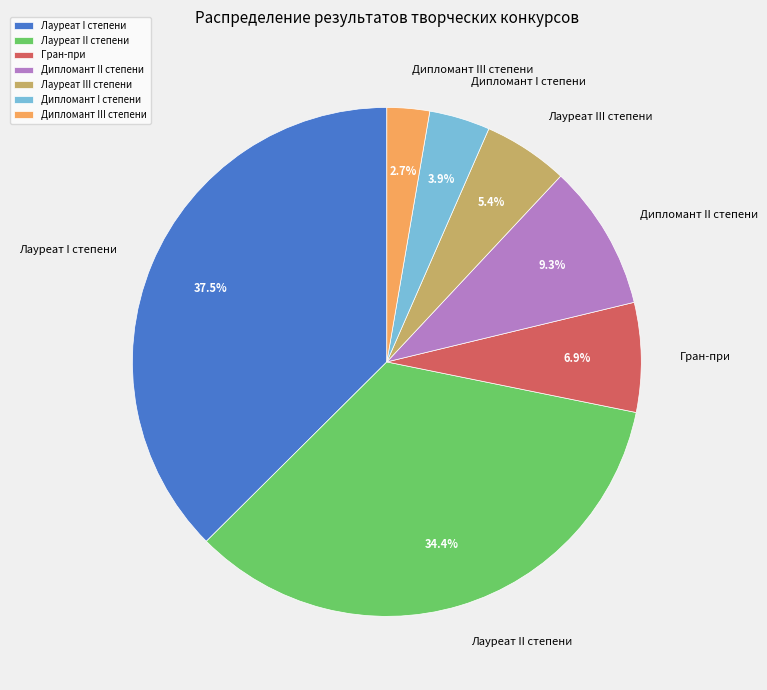

Which category has the biggest portion of the pie?

Лауреат I степени